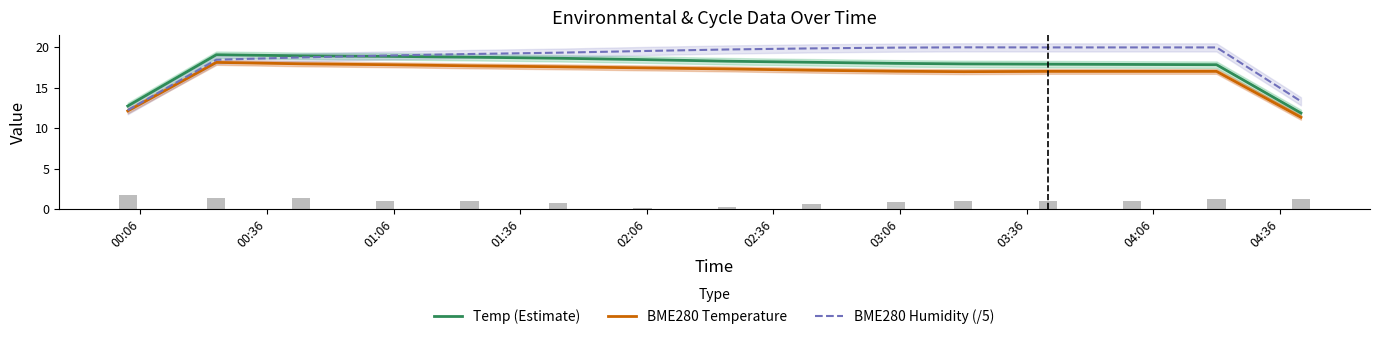

Reading right to left, list all the values displayed in this chart.

Temp (Estimate): 11.9	17.8	17.9	17.9	17.9	18.0	18.1	18.3	18.5	18.6	18.8	18.9	18.9	19.1	12.7
BME280 Temperature: 11.3	17.0	17.0	17.0	17.0	17.0	17.2	17.3	17.4	17.6	17.7	17.8	17.9	18.1	12.1
BME280 Humidity (/5): 13.3	20.0	20.0	20.0	20.0	19.9	19.8	19.7	19.5	19.3	19.2	19.0	18.7	18.5	12.2